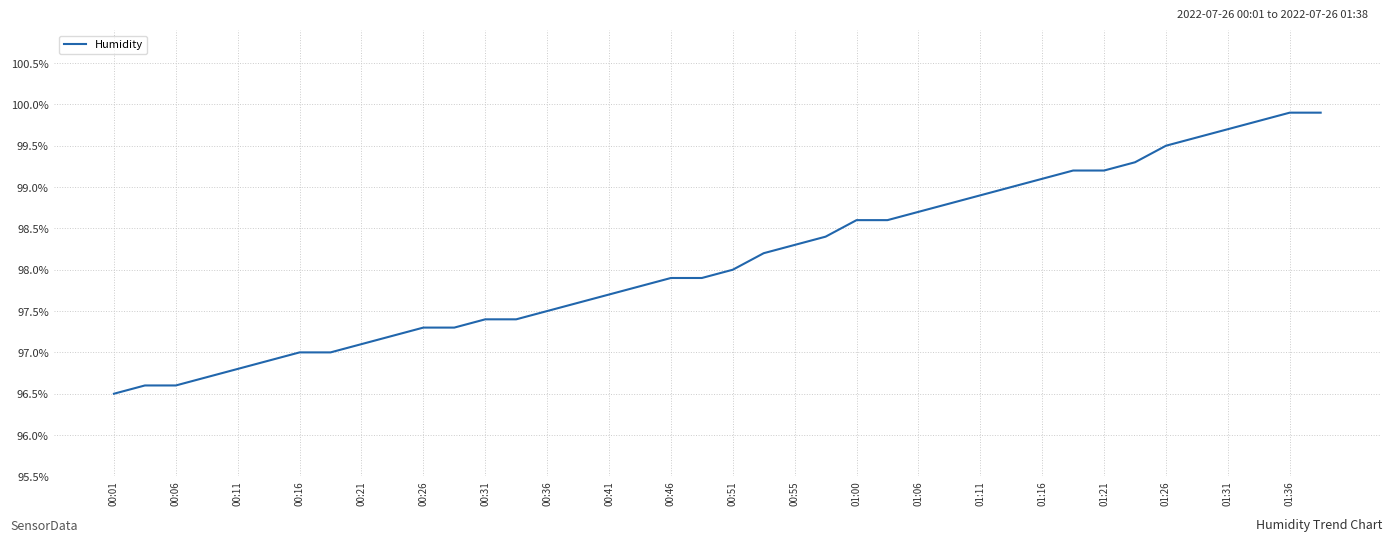

What is the greatest value displayed?

99.9